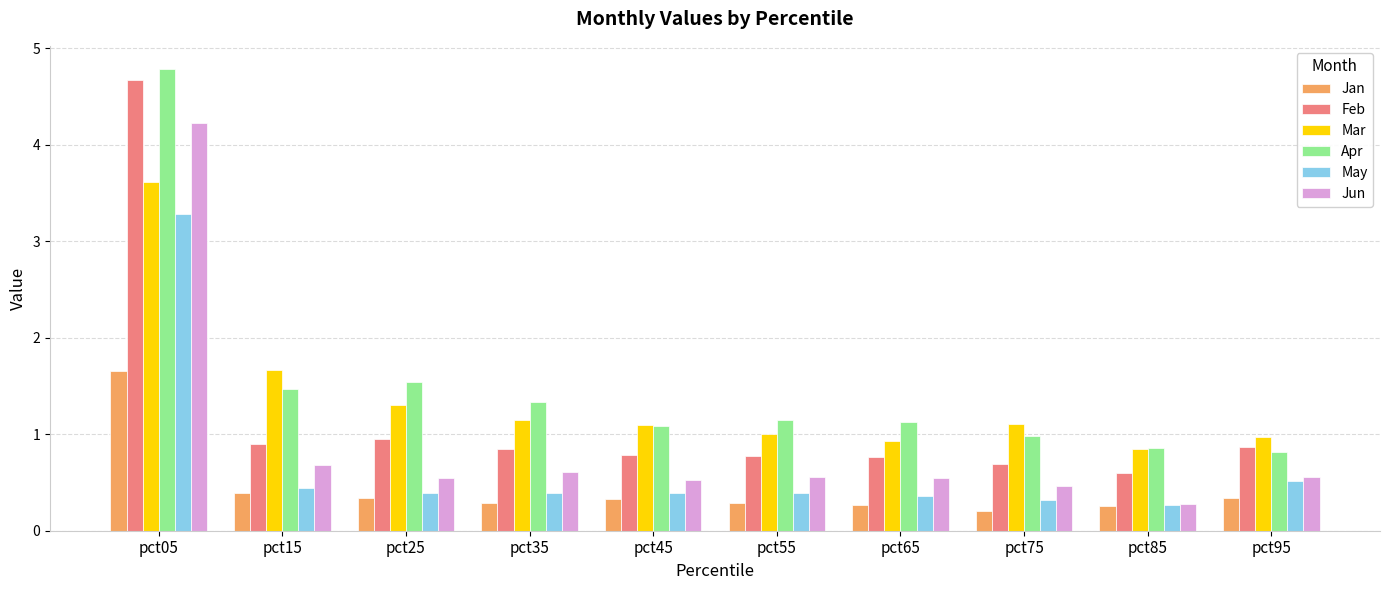

What is the total value across all series at pct35?

4.6